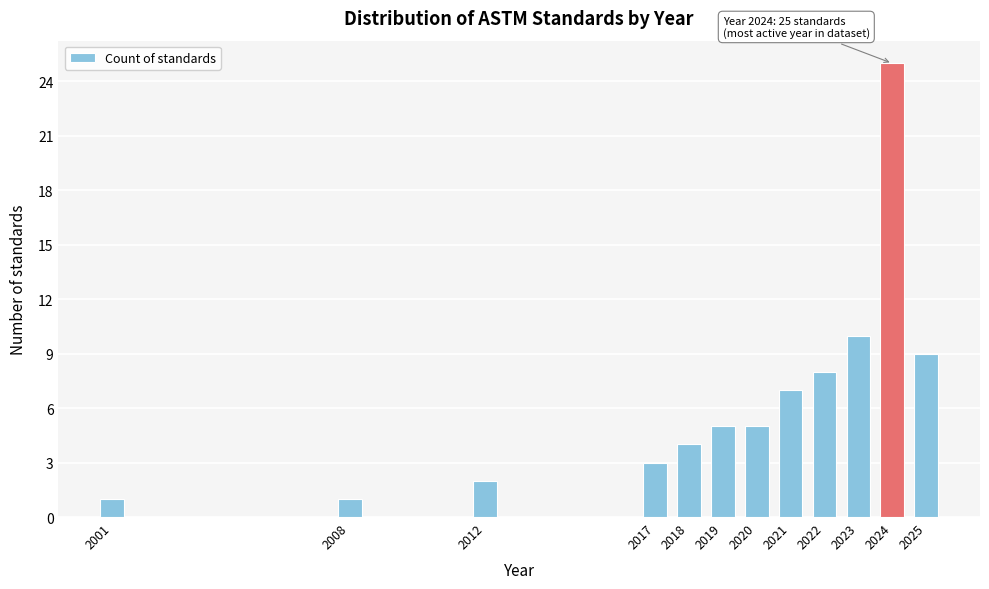

Reading left to right, transcribe all the data shown in this chart.

1	1	2	3	4	5	5	7	8	10	25	9